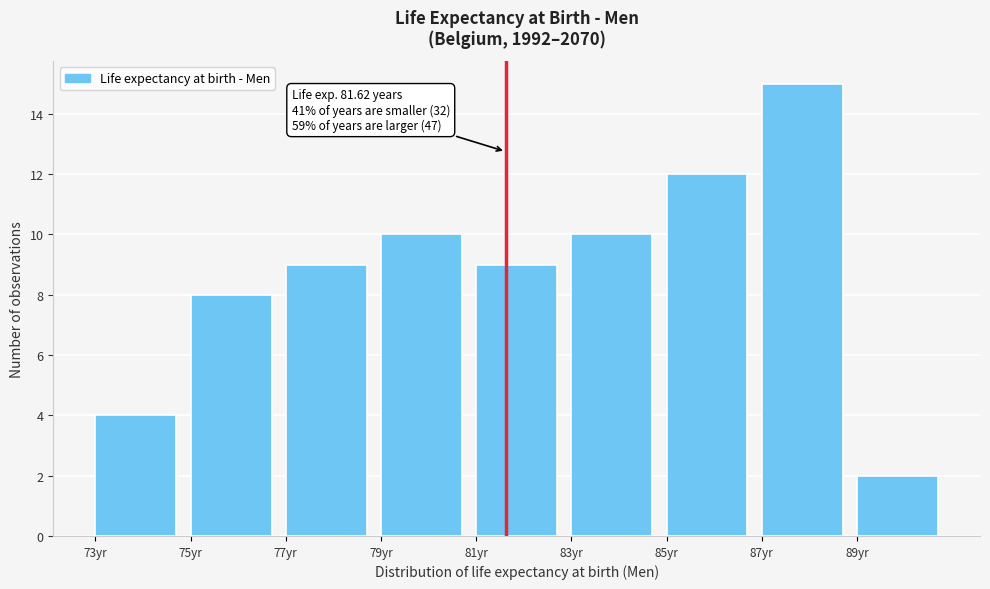

Over which range of the x-axis is the bar tallest?

87 to 89